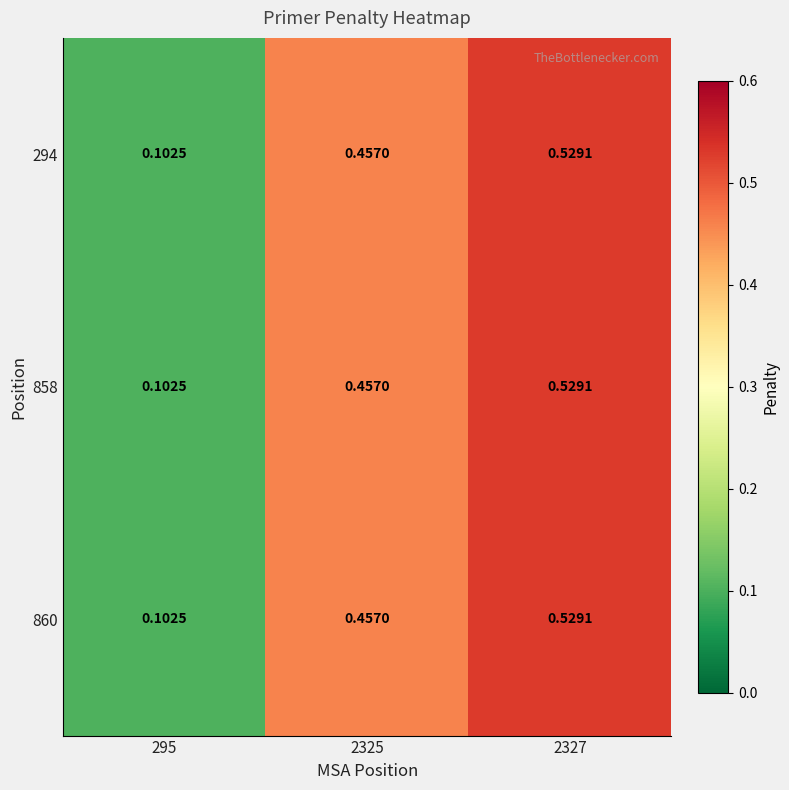

Is the value of 860 at 295 greater than the value of 858 at 2327?

No